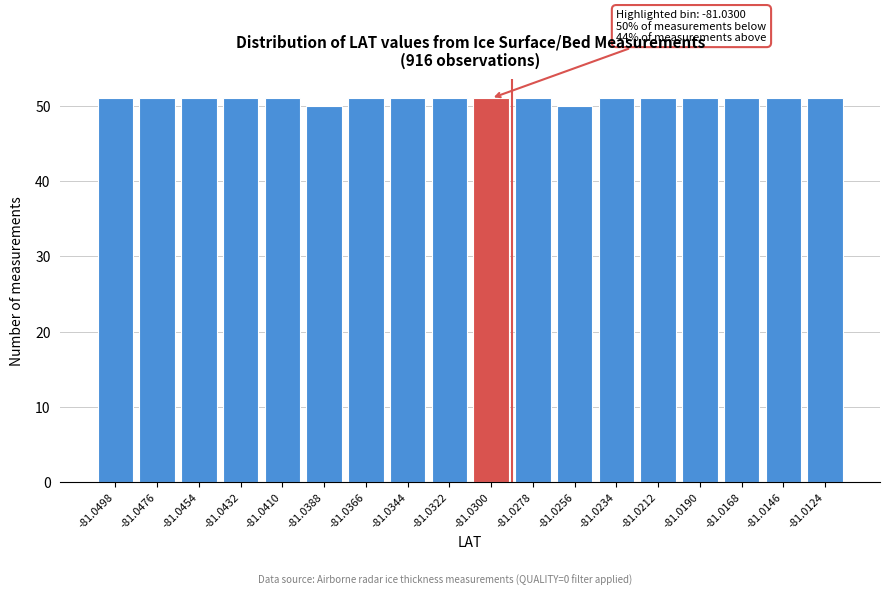

Reading left to right, transcribe all the data shown in this chart.

-81.0498=51	-81.0476=51	-81.0454=51	-81.0432=51	-81.0410=51	-81.0388=50	-81.0366=51	-81.0344=51	-81.0322=51	-81.0300=51	-81.0278=51	-81.0256=50	-81.0234=51	-81.0212=51	-81.0190=51	-81.0168=51	-81.0146=51	-81.0124=51